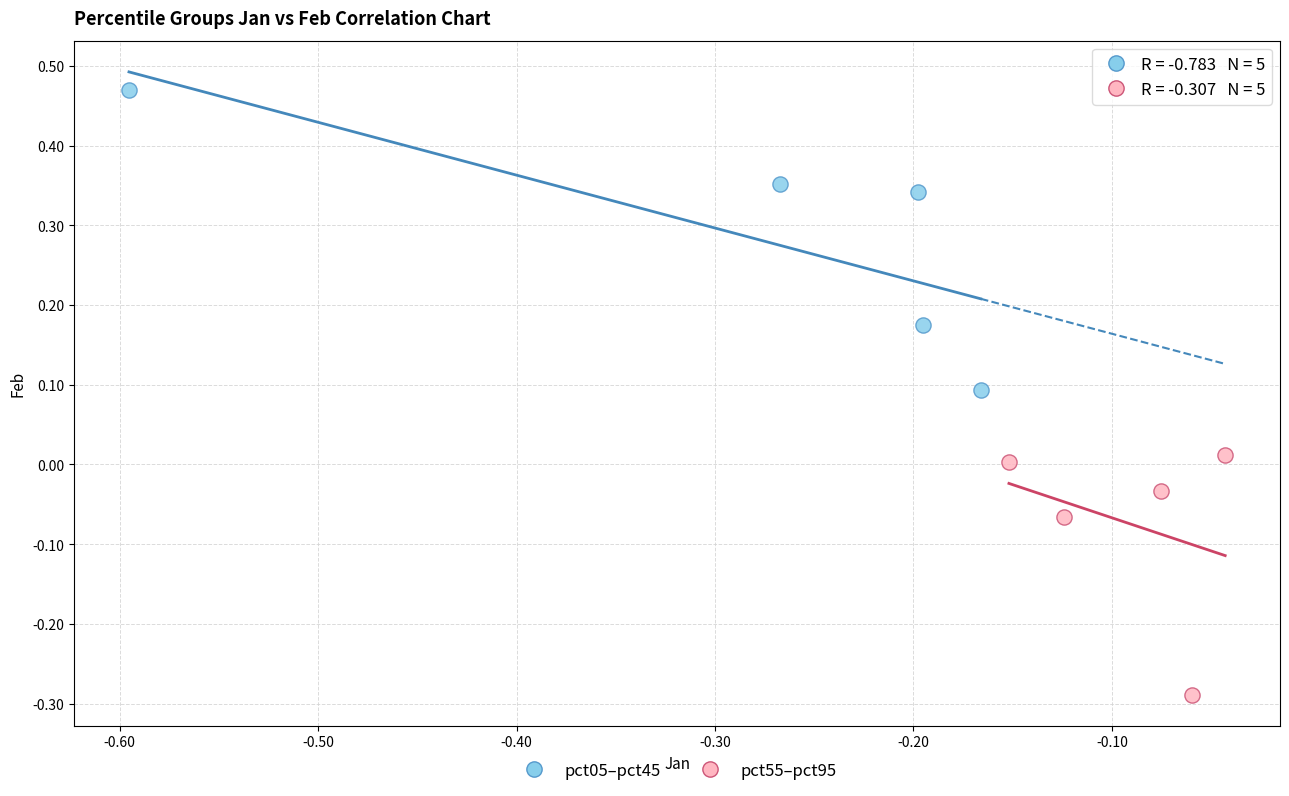

Which series contains the lowest Y value?

pct55–pct95